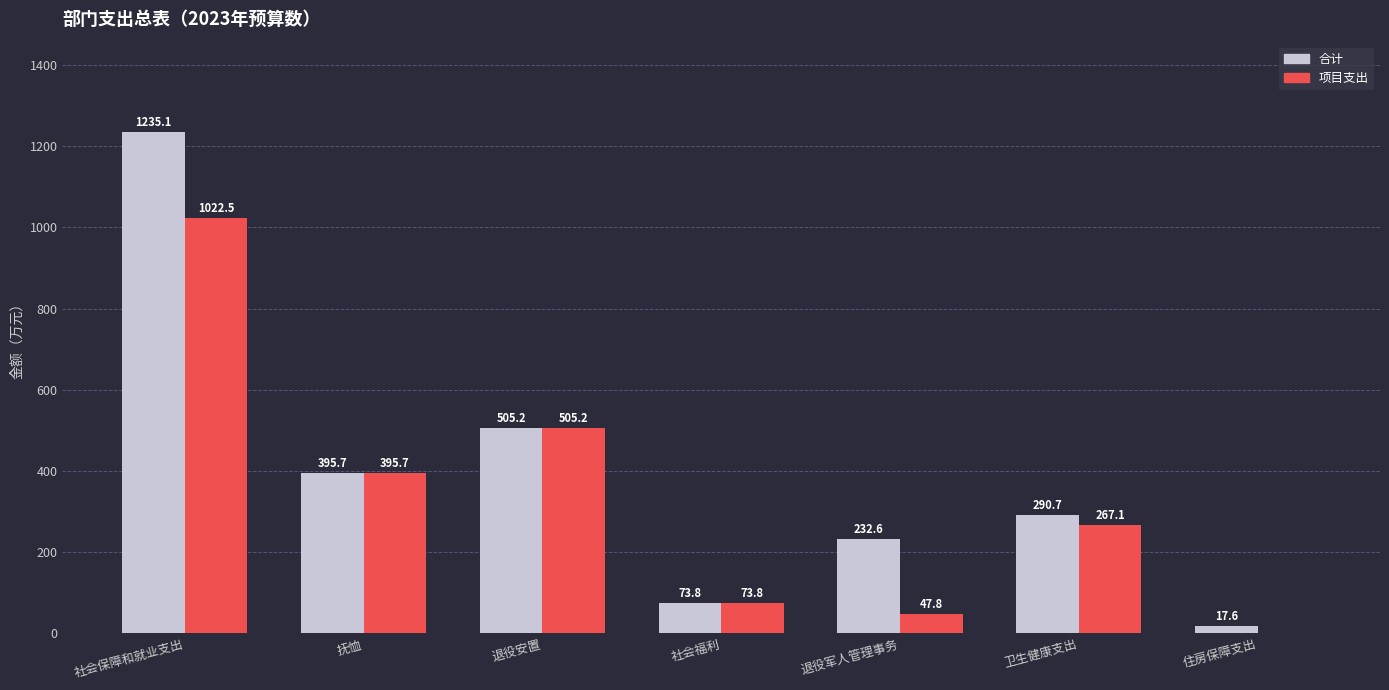

At which label is 项目支出 closest to 511?

退役安置